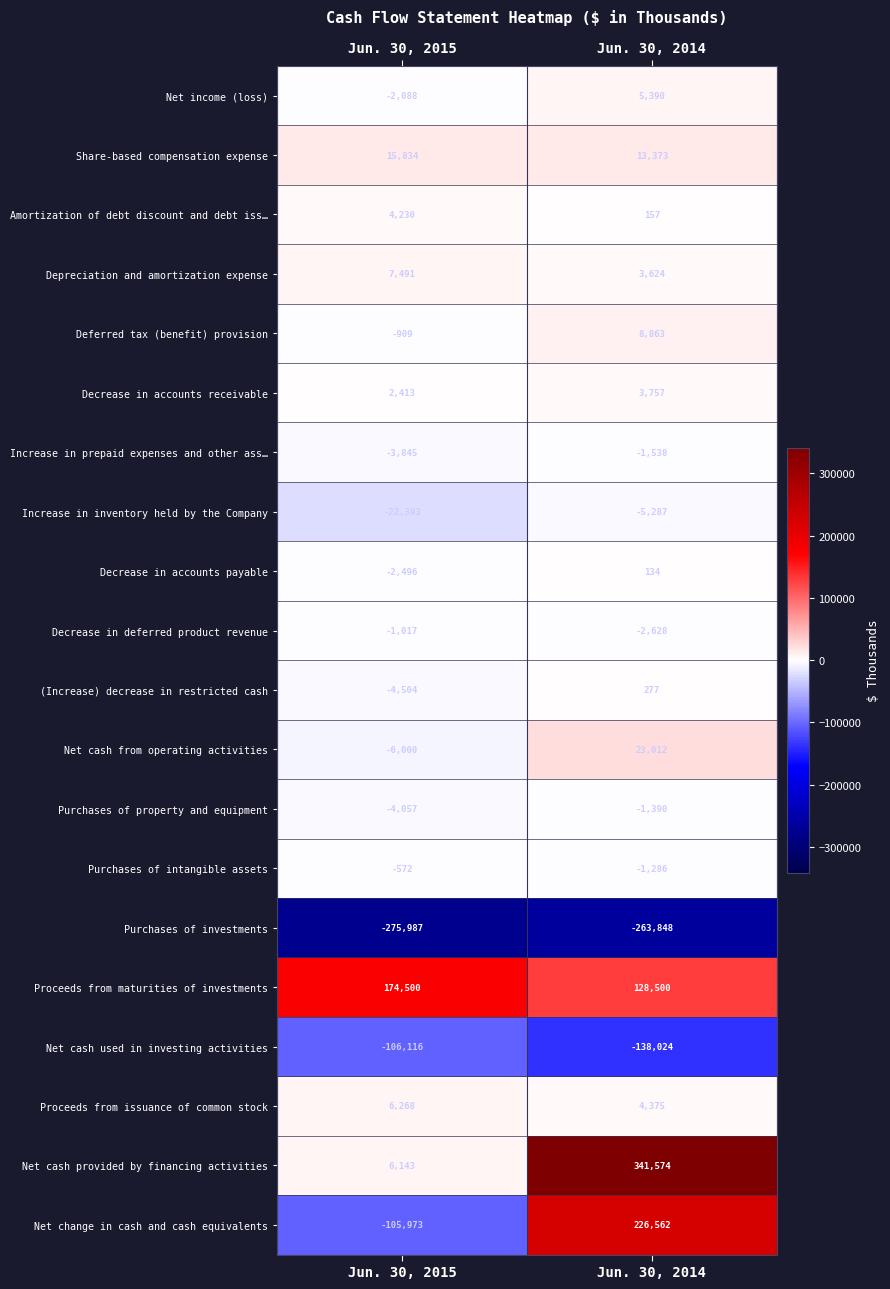

Where is Amortization of debt discount and debt iss… nearest to the value 2193?

Jun. 30, 2014